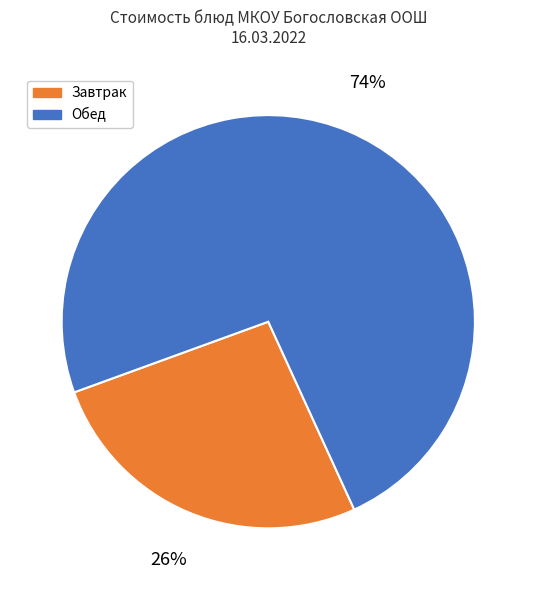

How many segments does this pie chart have?

2